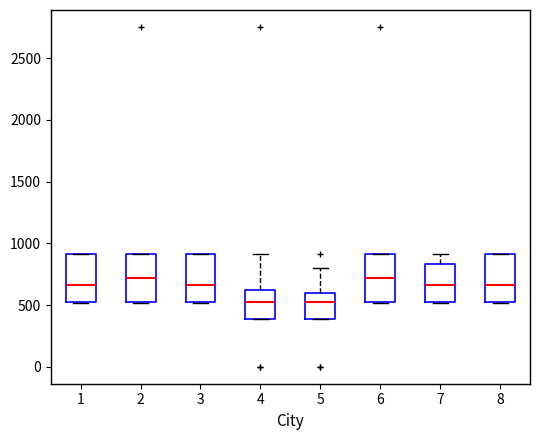

Reading left to right, transcribe this box plot: for each box, give where its median line is, the range the box spans, and where its two whiskers end, as read against the y-axis. The values are not printed on the chart, so give them approximately, as read against the axis.

1: median 650, box 500 to 900, whiskers 500 to 900
2: median 700, box 500 to 900, whiskers 500 to 900
3: median 650, box 500 to 900, whiskers 500 to 900
4: median 500, box 400 to 600, whiskers 400 to 900
5: median 500, box 400 to 600, whiskers 400 to 800
6: median 700, box 500 to 900, whiskers 500 to 900
7: median 650, box 500 to 850, whiskers 500 to 900
8: median 650, box 500 to 900, whiskers 500 to 900